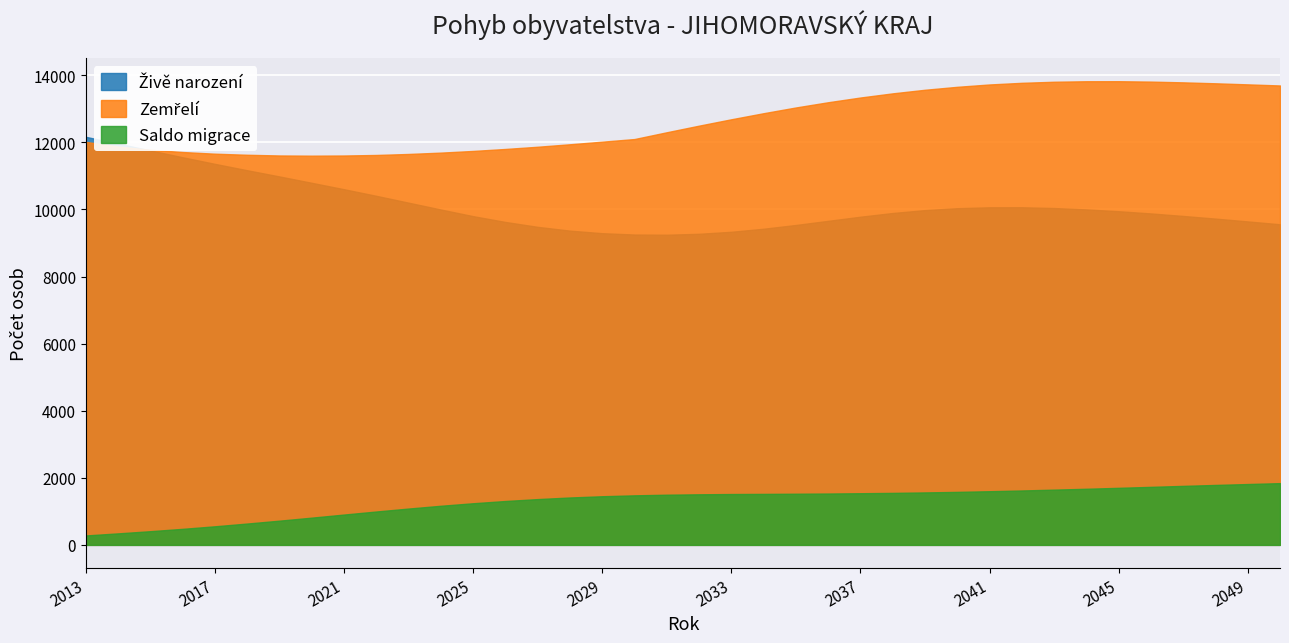

Which label corresponds to the largest value in the chart?

2045